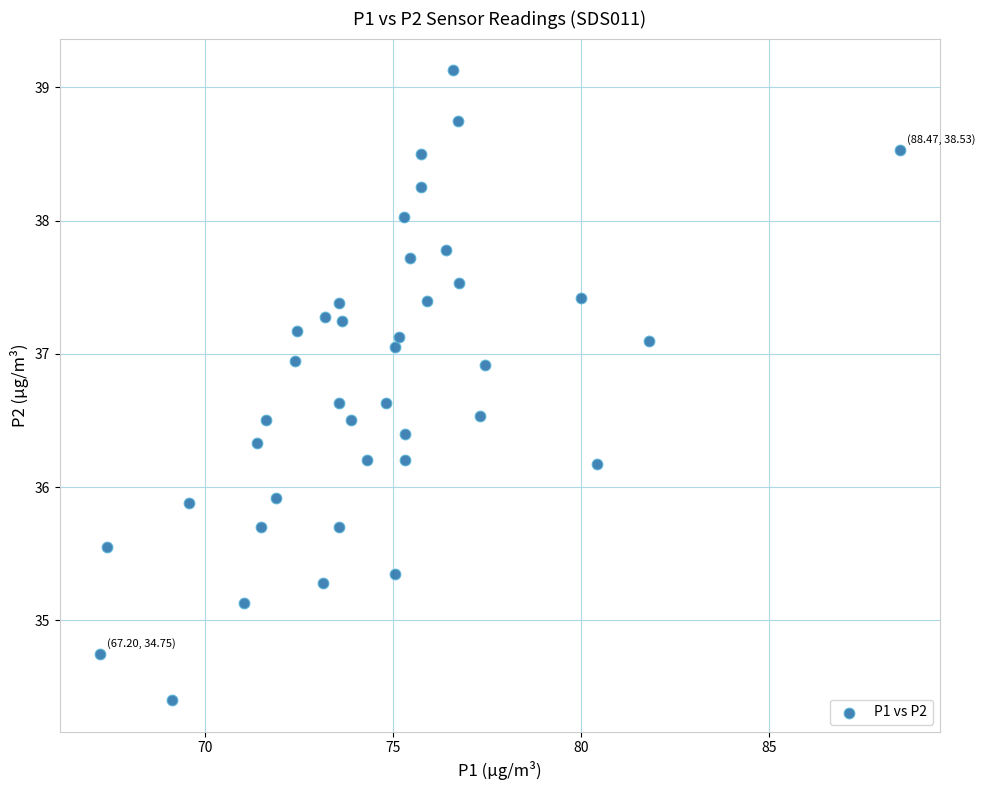

What is the range of Y values (max minus min)?

4.7